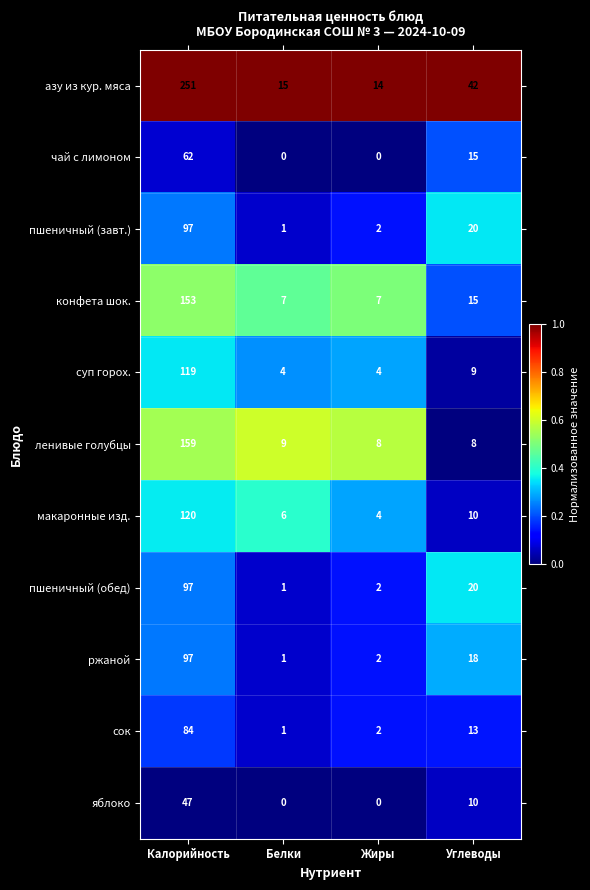

Between Калорийность and Углеводы, which series saw the biggest shift?

азу из кур. мяса